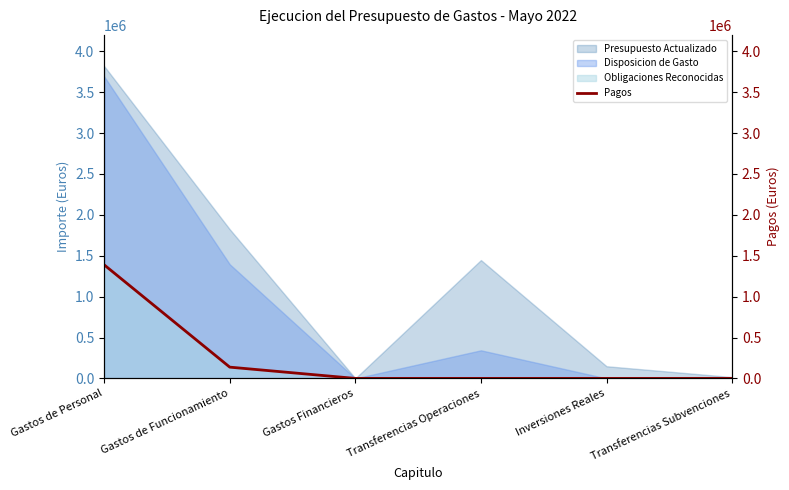

What is the highest value of the Presupuesto Actualizado series?

3818195.0